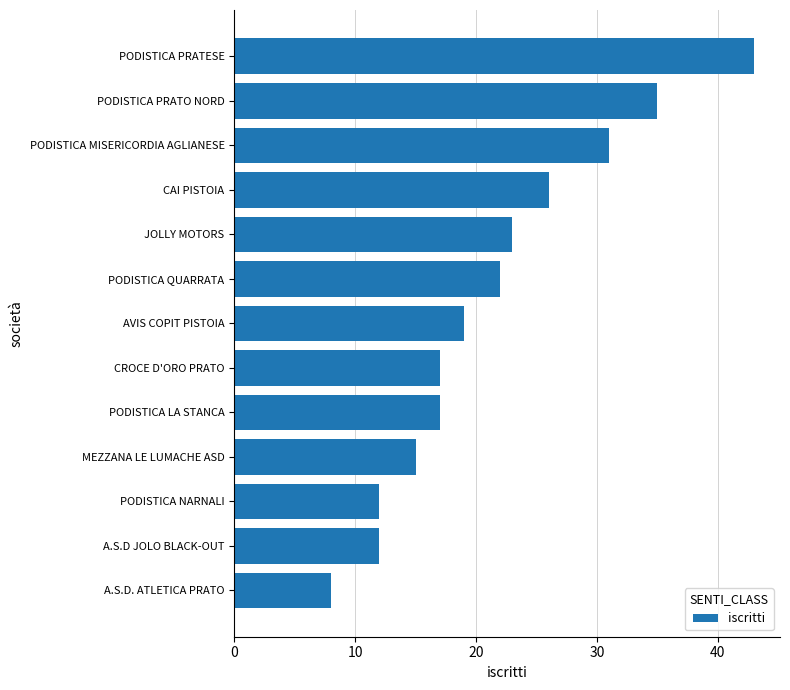

Reading top to bottom, what are all the values shown in this chart?

PODISTICA PRATESE=43	PODISTICA PRATO NORD=35	PODISTICA MISERICORDIA AGLIANESE=31	CAI PISTOIA=26	JOLLY MOTORS=23	PODISTICA QUARRATA=22	AVIS COPIT PISTOIA=19	CROCE D'ORO PRATO=17	PODISTICA LA STANCA=17	MEZZANA LE LUMACHE ASD=15	PODISTICA NARNALI=12	A.S.D JOLO BLACK-OUT=12	A.S.D. ATLETICA PRATO=8